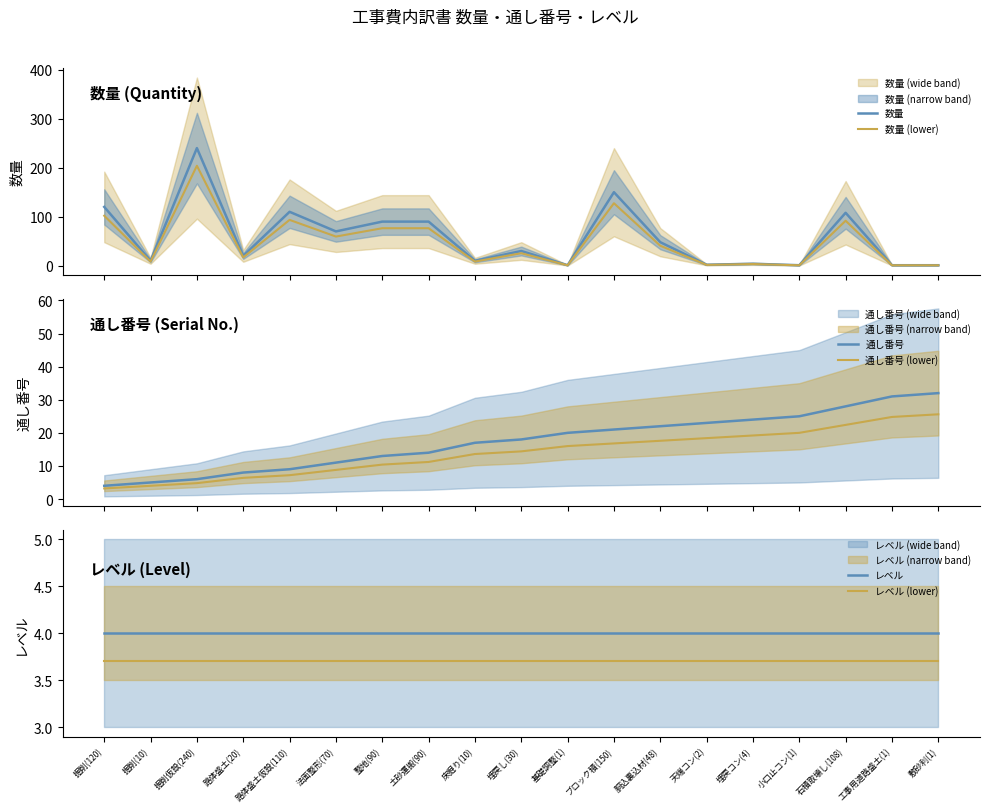

True or false: レベル (lower) has more than 1 interior local peaks.

False